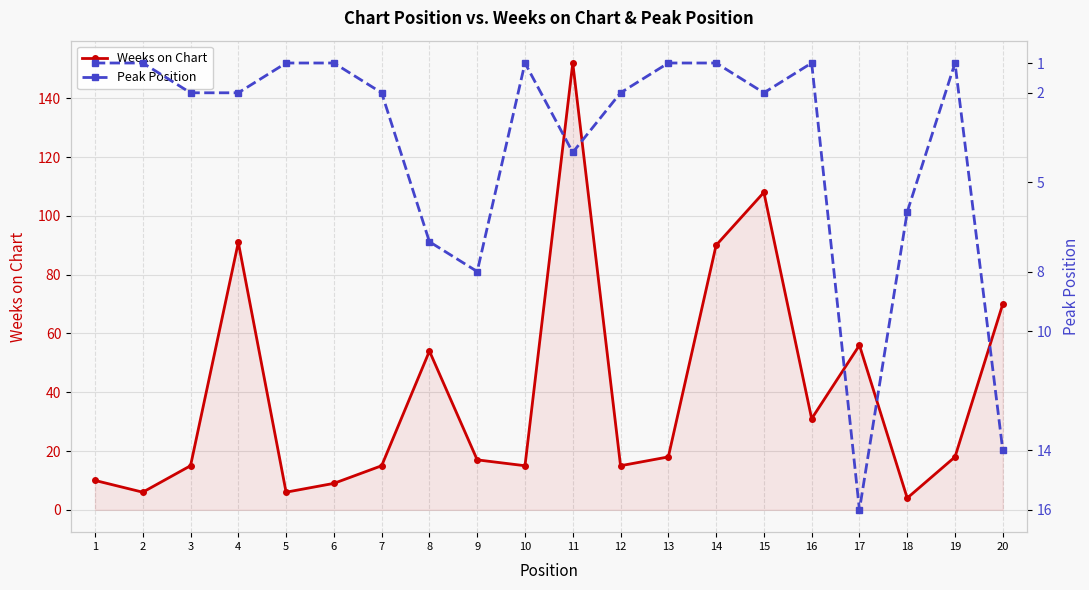

Which has a higher value, 1 or 19?

19